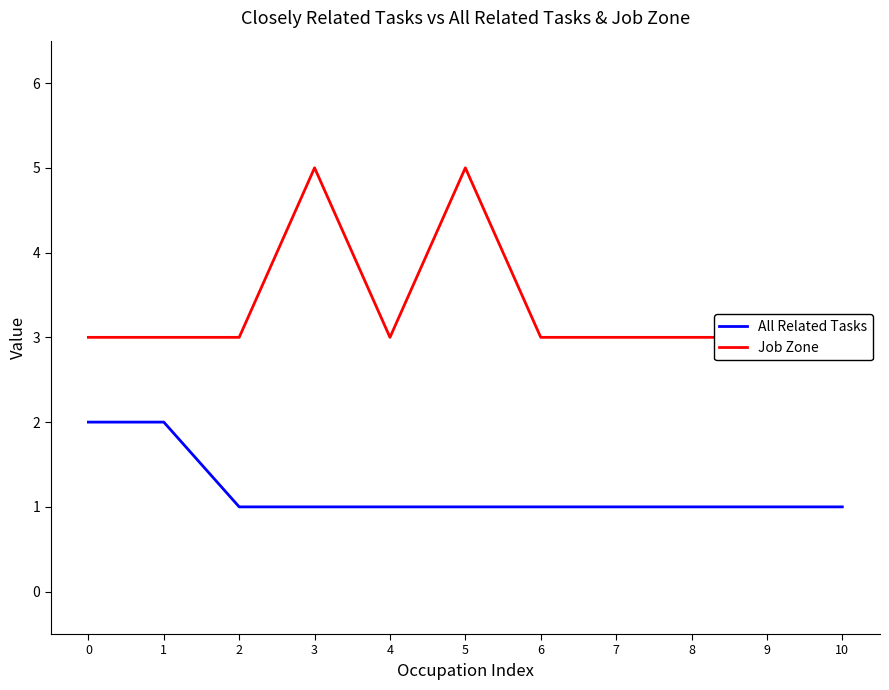

What is the difference between the maximum and second lowest values in the All Related Tasks series?

1